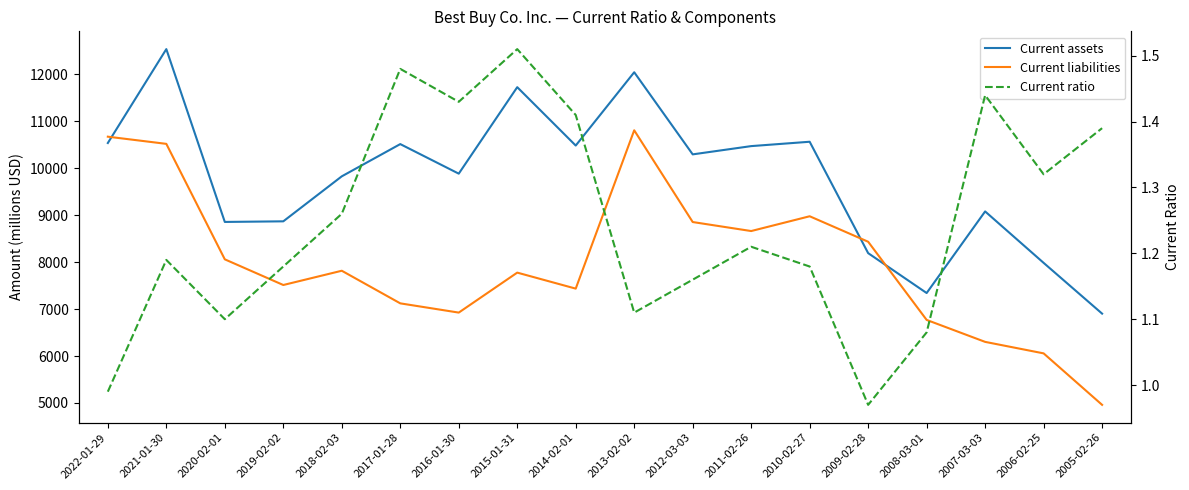

True or false: Current ratio and Current liabilities intersect in this chart.

False